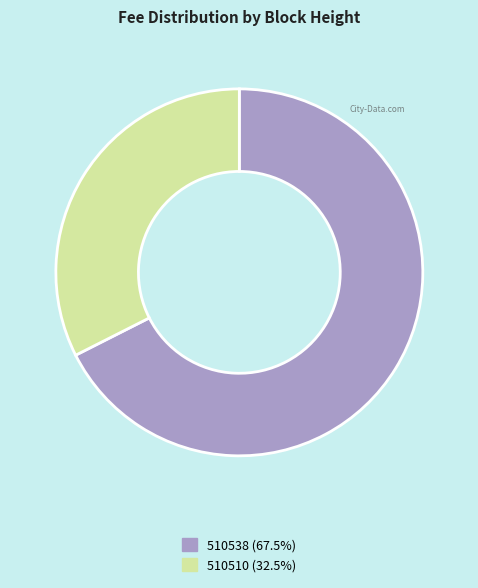

Do 510510 and 510538 together represent more than half of the pie?

Yes